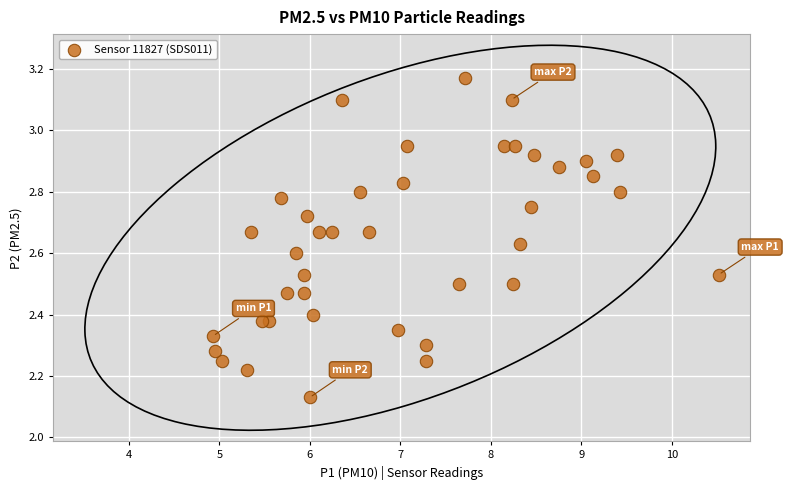

What is the range of Y values (max minus min)?

1.0